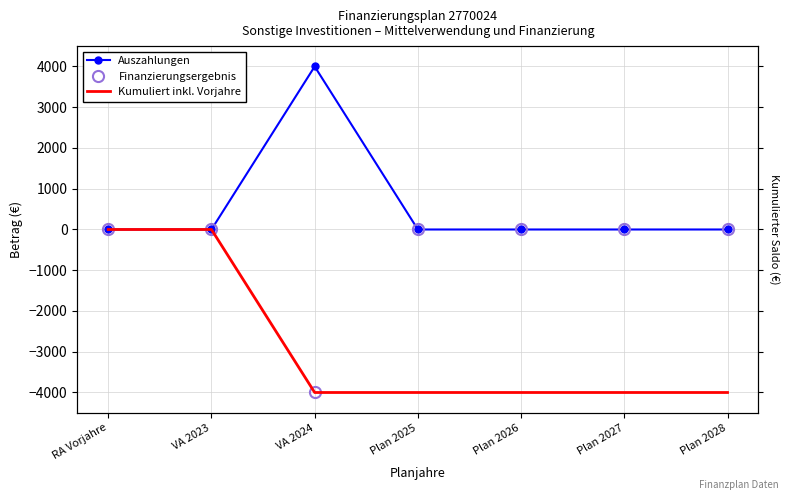

What is the difference between the maximum and minimum values in the Kumuliert inkl. Vorjahre series?

4000